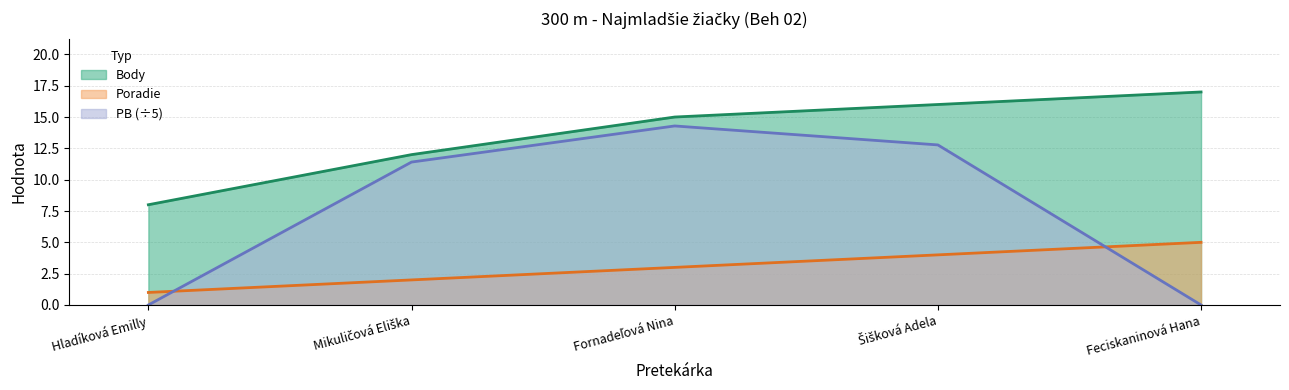

How many Body values are between 12 and 16?

3